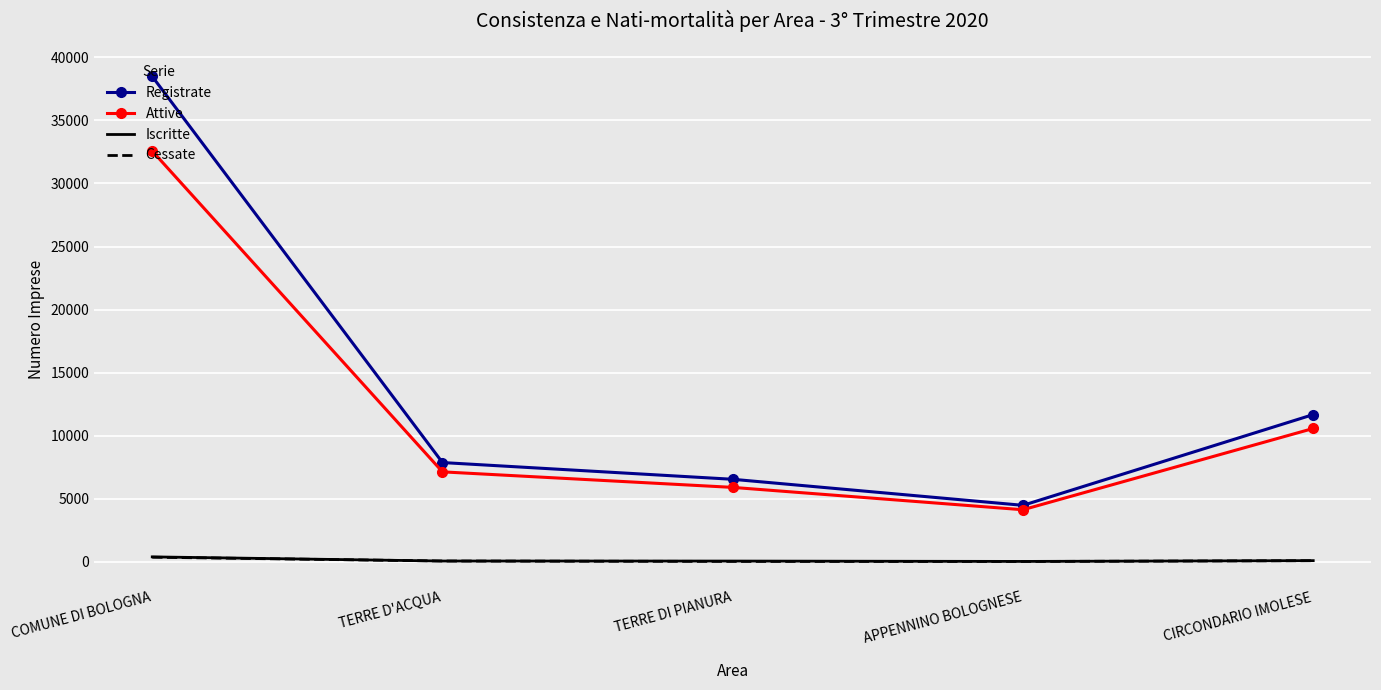

Which series has the widest spread of values?

Registrate